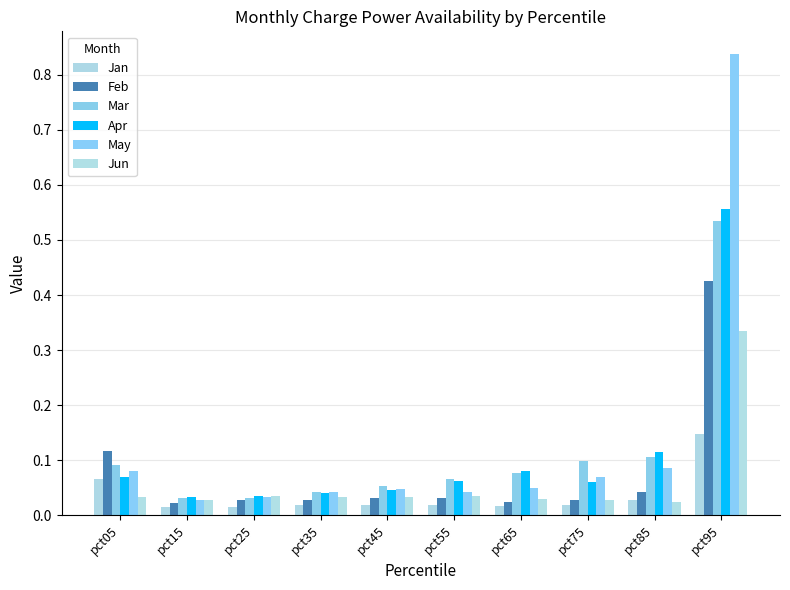

How many distinct data groups are displayed?

6